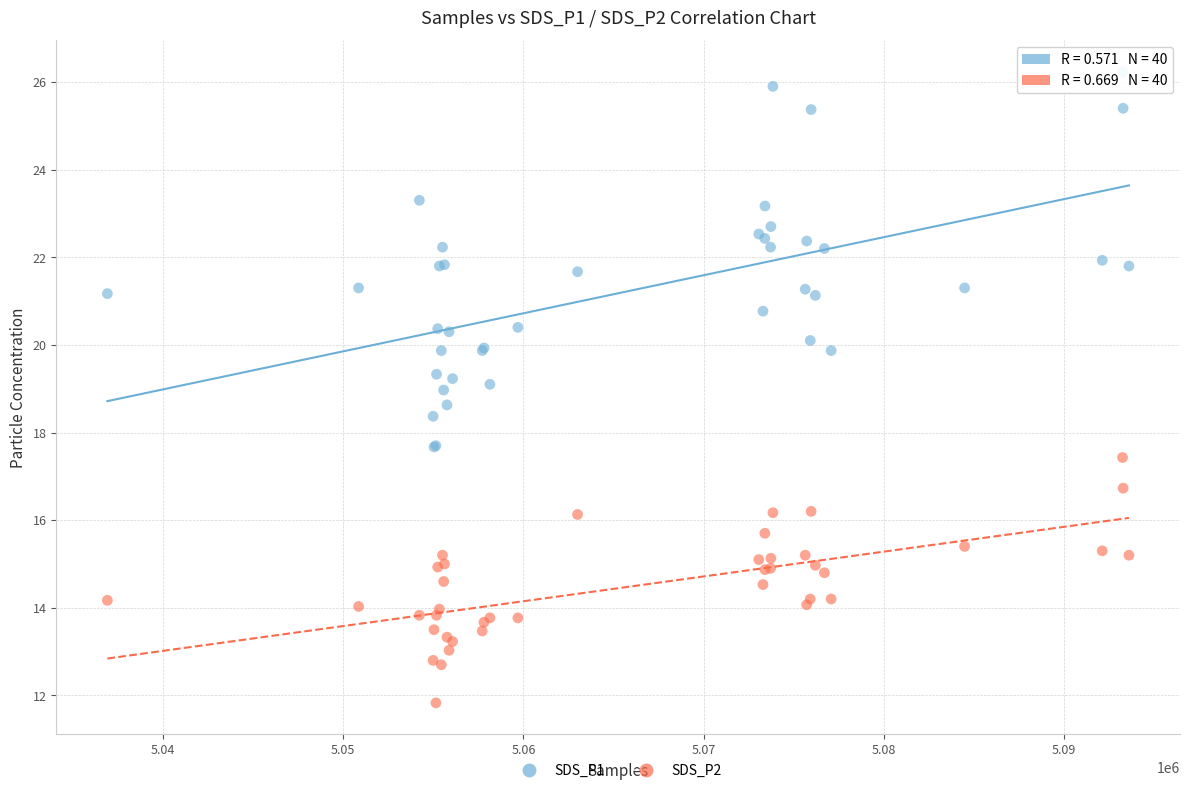

Which series contains the lowest Y value?

SDS_P2